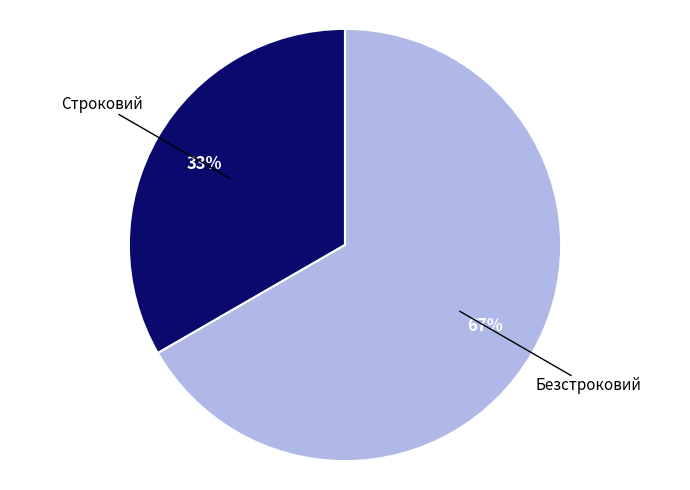

What is the ratio of the value at Безстроковий to the value at Строковий?

2.0